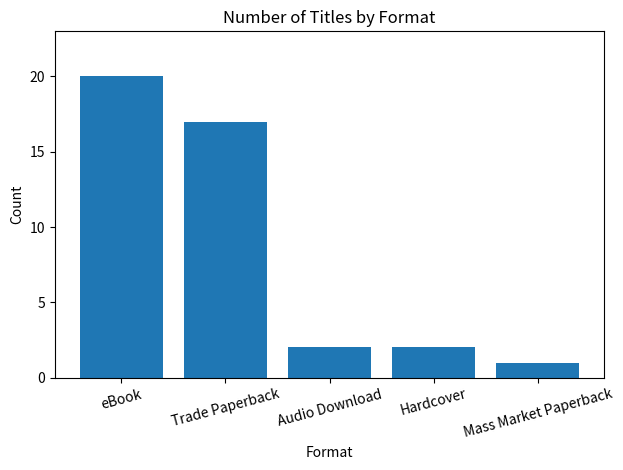

The value at Audio Download is 1. True or false?

False